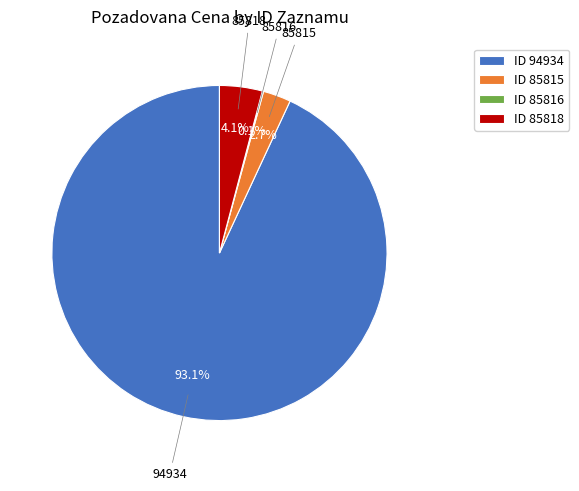

To the nearest percent, what is the average slice percentage?

25%